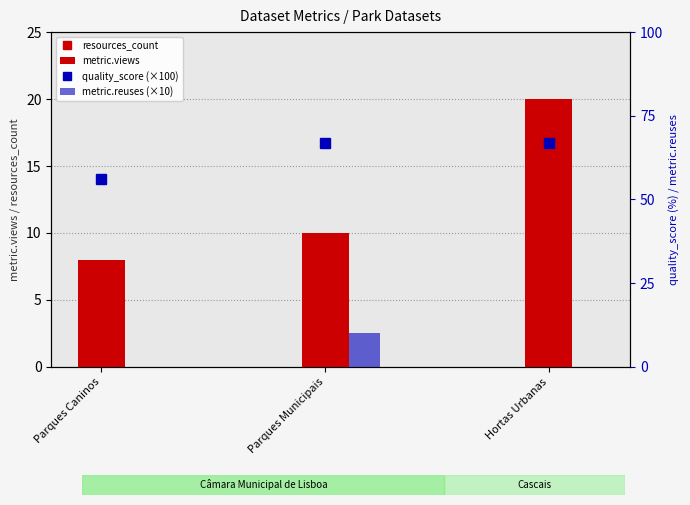

Does the chart contain any negative values?

No